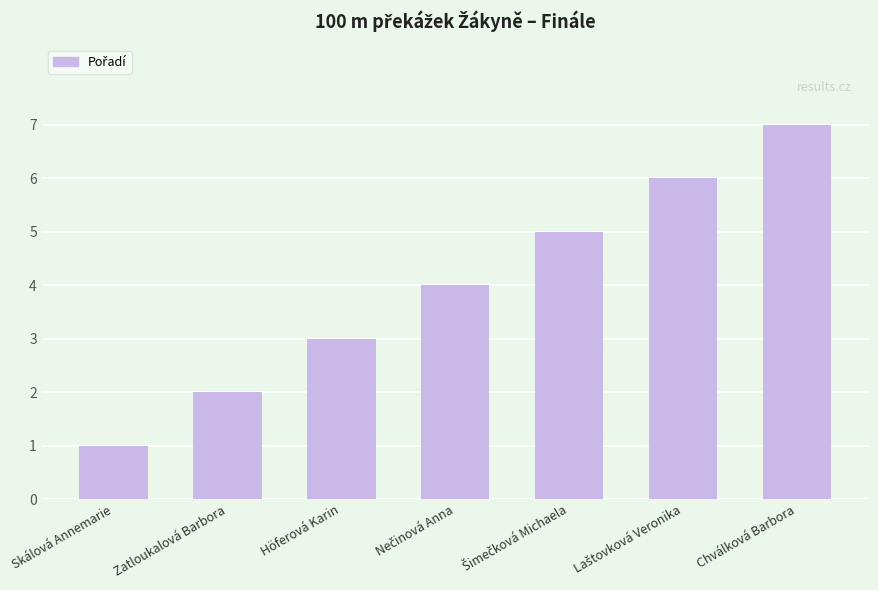

What is the change in value from Höferová Karin to Chválková Barbora?

+4